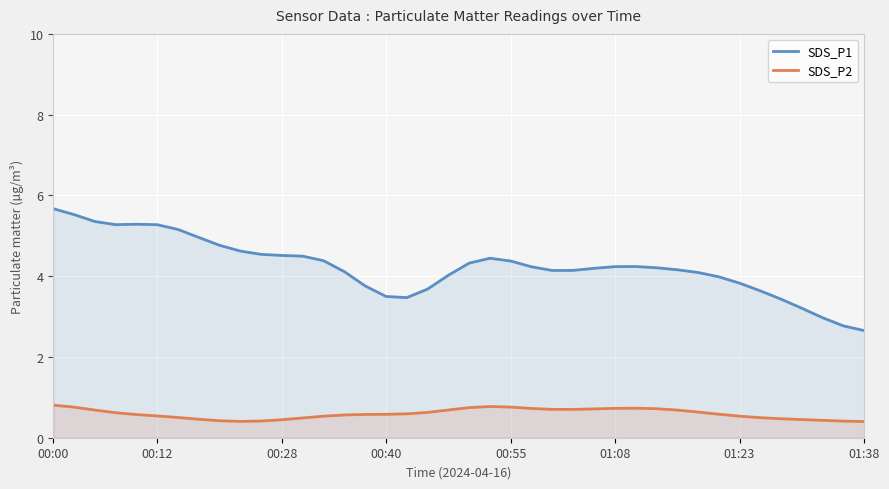

True or false: SDS_P1 has a value of 5.8 at 31.

False